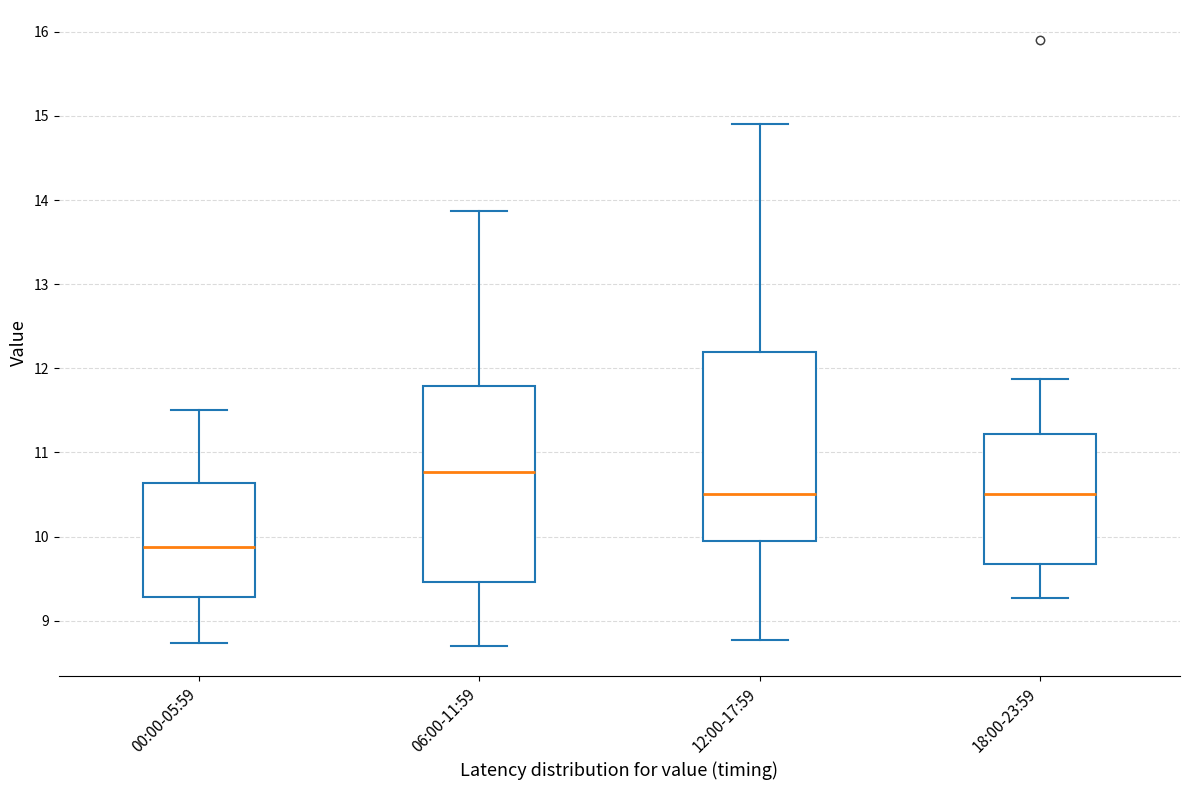

Reading left to right, read every box against the y-axis: the position of its median line, the range the box covers, and the ends of its whiskers. The values are not printed on the chart, so give them approximately, as read against the axis.

00:00-05:59: median 9.9, box 9.3 to 10.6, whiskers 8.7 to 11.5
06:00-11:59: median 10.8, box 9.5 to 11.8, whiskers 8.7 to 13.9
12:00-17:59: median 10.5, box 9.9 to 12.2, whiskers 8.8 to 14.9
18:00-23:59: median 10.5, box 9.7 to 11.2, whiskers 9.3 to 11.9